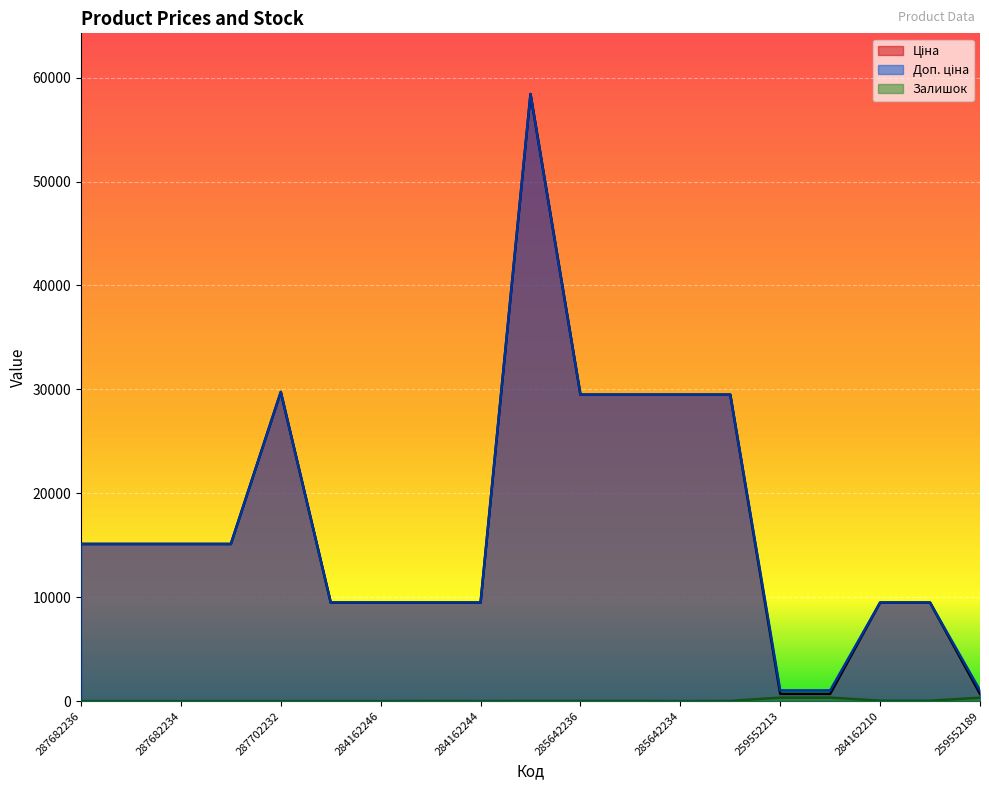

Which category has the lowest value across all series?

287682236